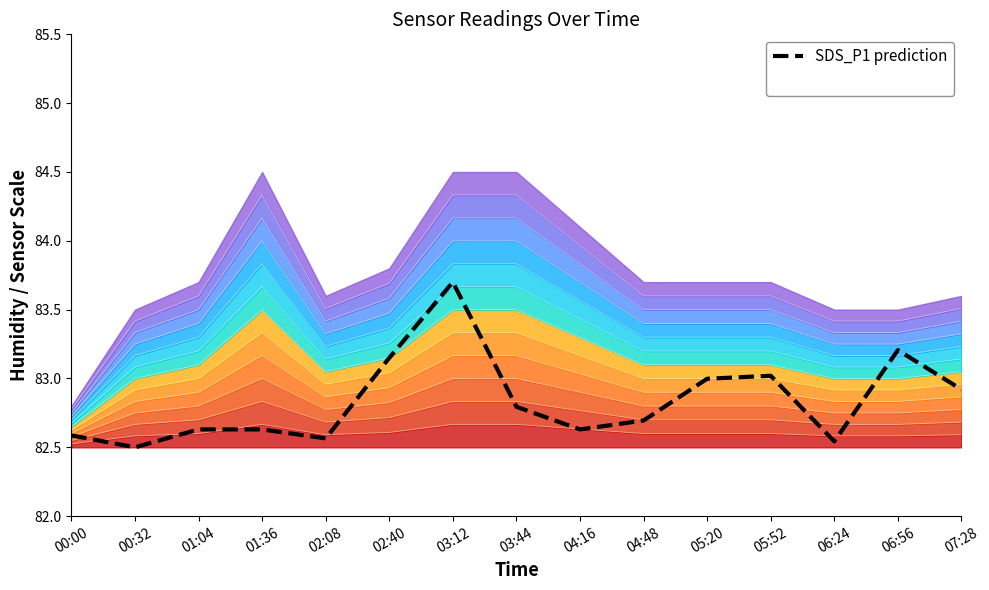

Reading left to right, what are all the values shown in this chart?

00:00=82.6	00:32=82.5	01:04=82.6	01:36=82.6	02:08=82.6	02:40=83.1	03:12=83.7	03:44=82.8	04:16=82.6	04:48=82.7	05:20=83.0	05:52=83.0	06:24=82.5	06:56=83.2	07:28=82.9